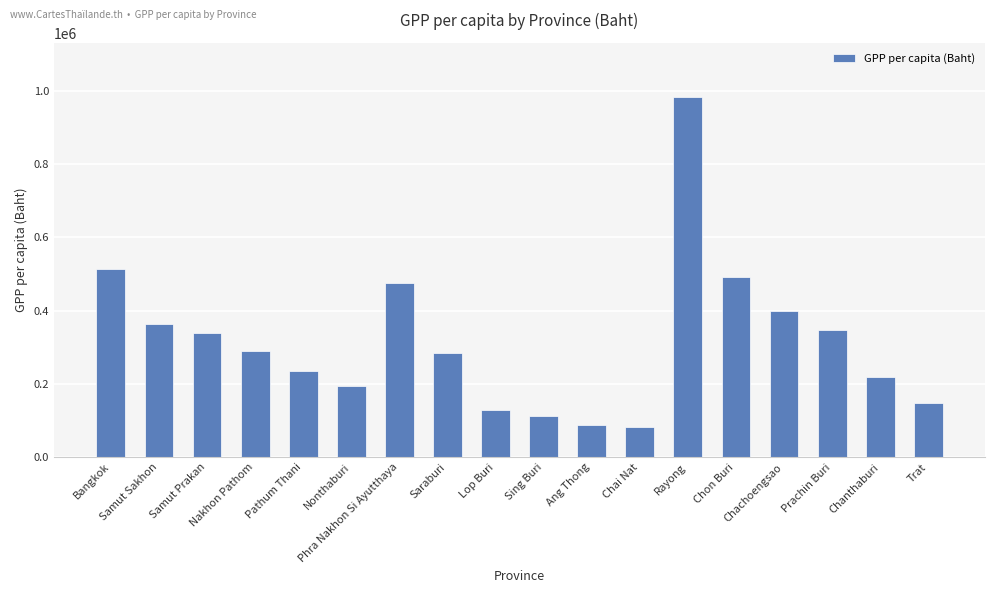

Is it true that the value at Sing Buri is 111856.4?

True